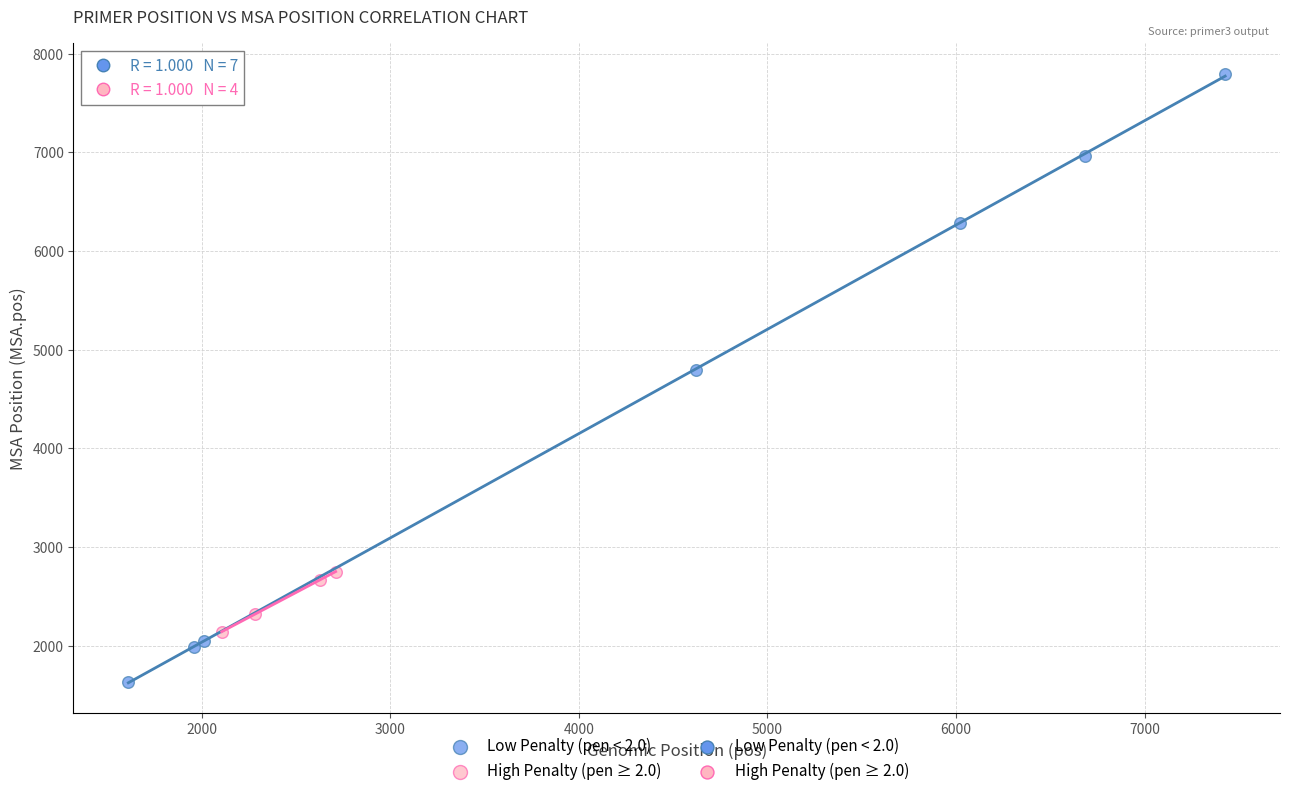

Which series has the widest spread of Y values?

Low Penalty (pen < 2.0)